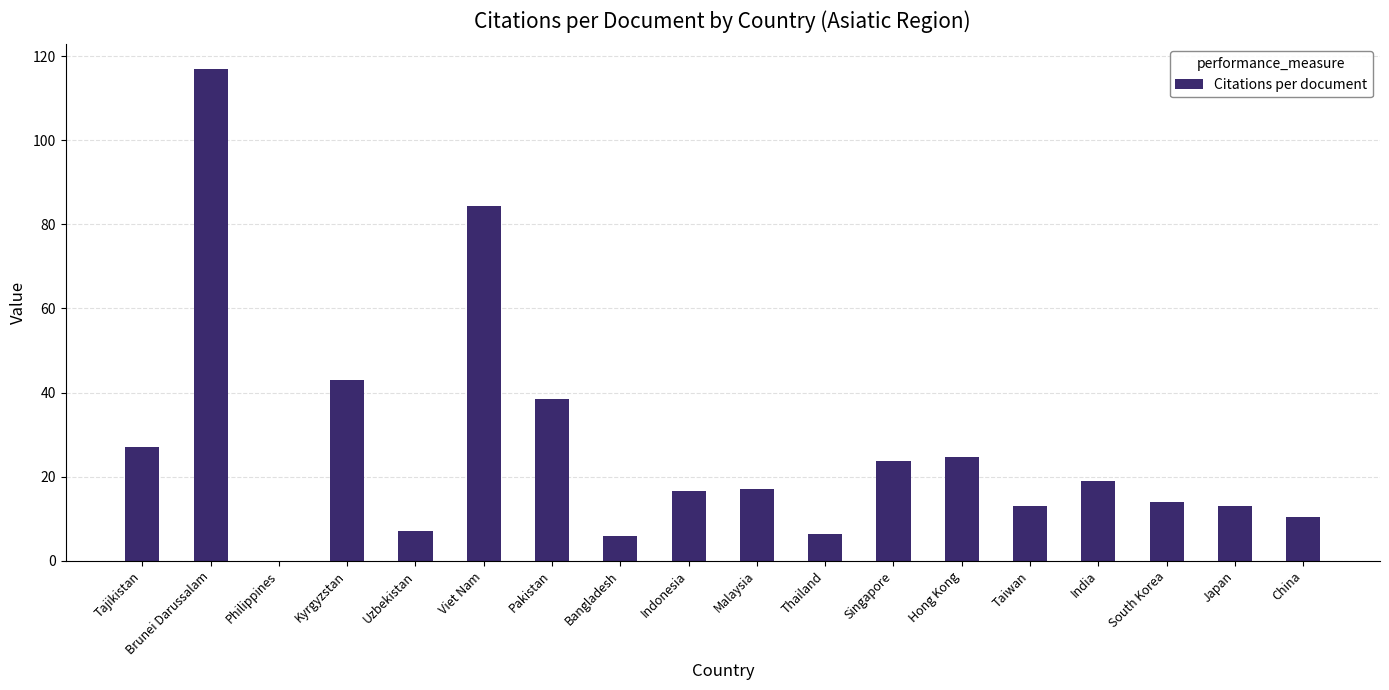

Are the bars horizontal?

No